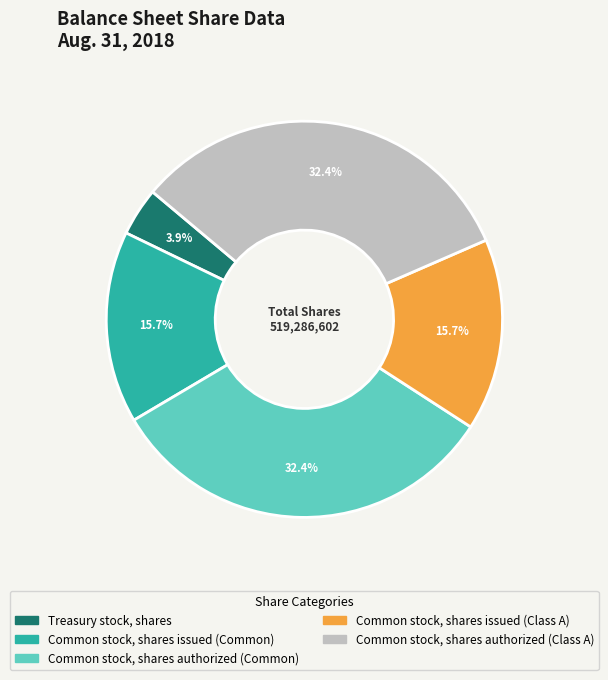

What is the smallest slice in the pie chart?

Treasury stock, shares